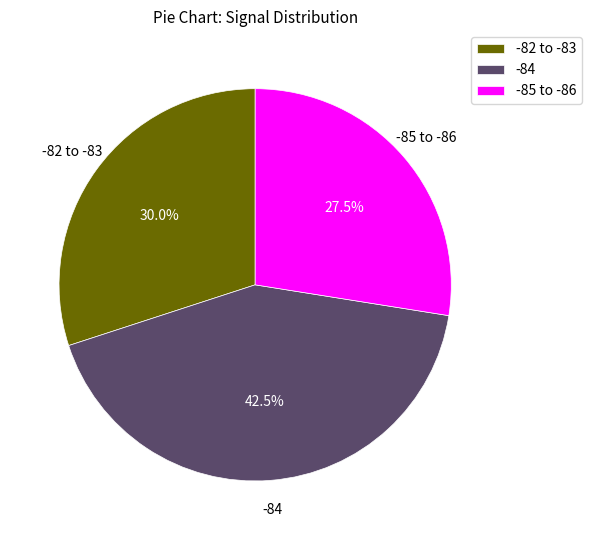

How many slices are in this pie chart?

3